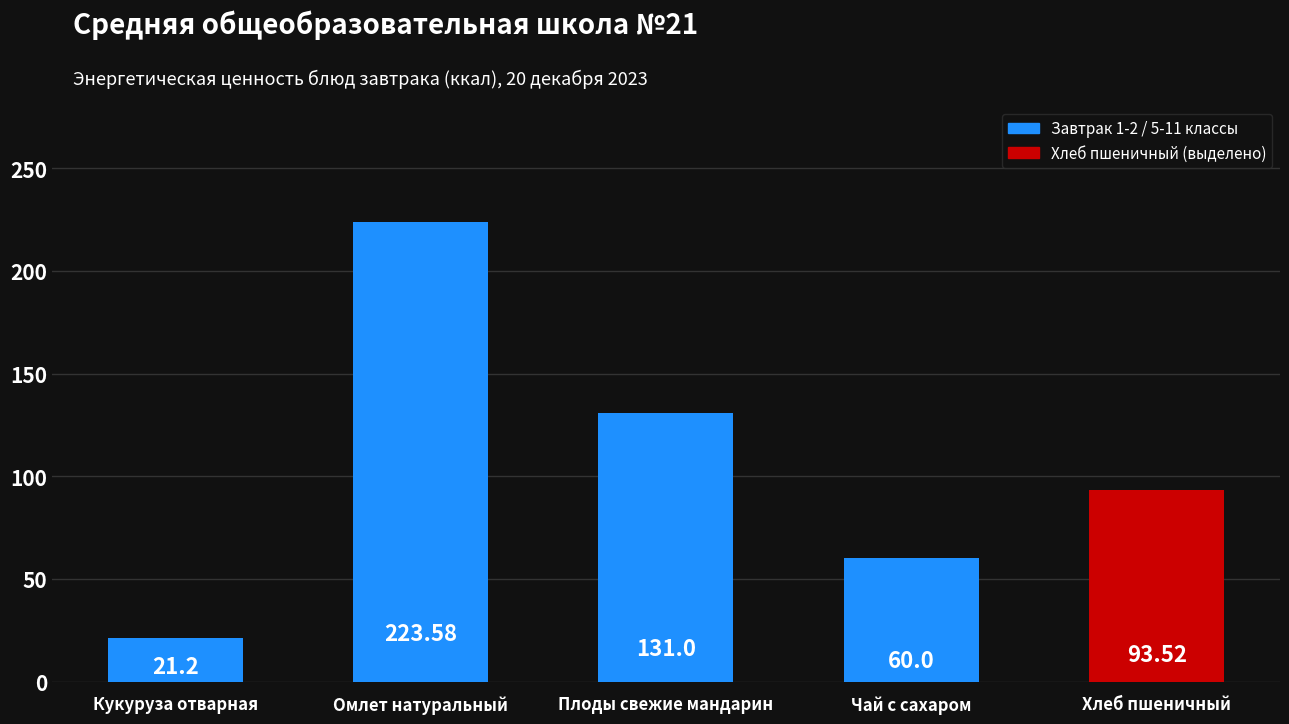

Rank the categories by value from highest to lowest.

Омлет натуральный, Плоды свежие мандарин, Хлеб пшеничный, Чай с сахаром, Кукуруза отварная